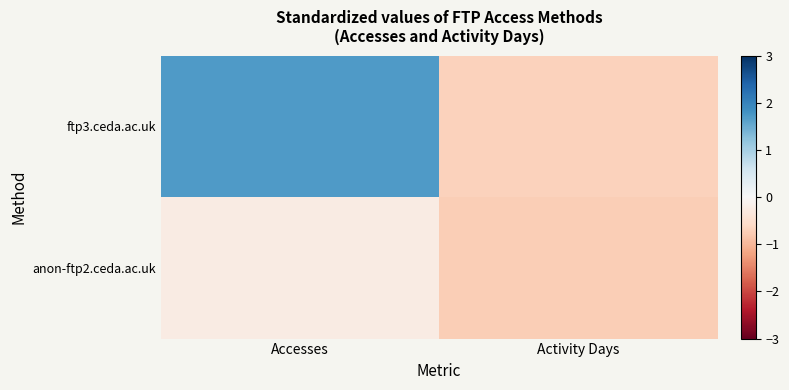

Which series changed the most between Accesses and Activity Days?

ftp3.ceda.ac.uk